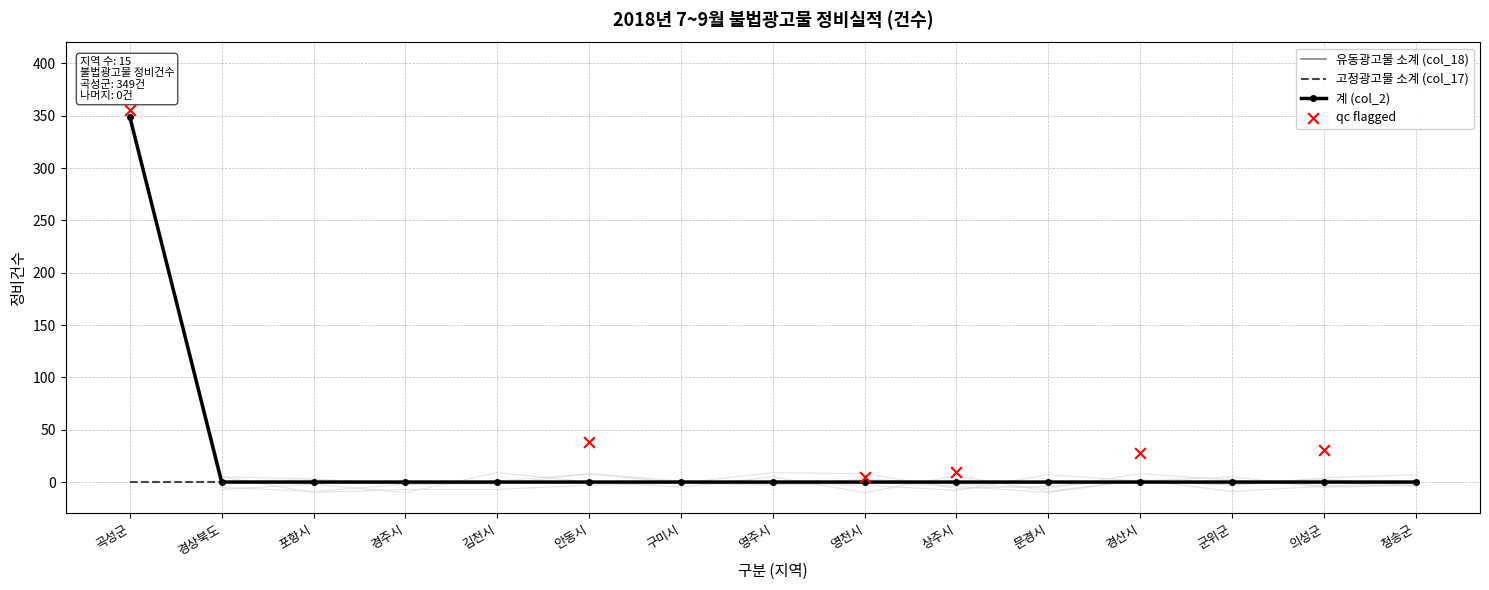

Which series contains the highest Y value?

유동광고물 소계 (col_18)